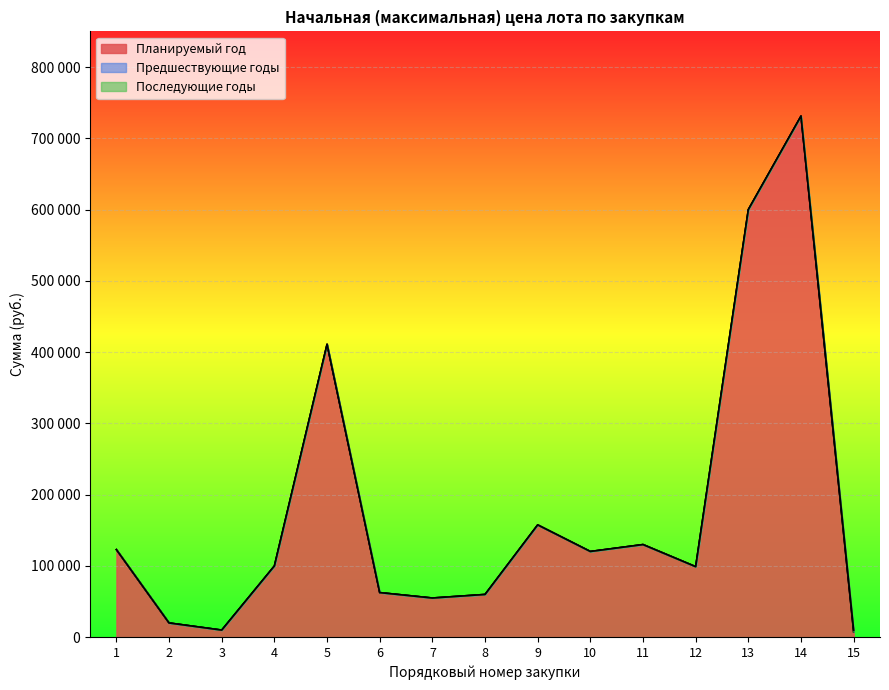

At how many categories does at least one series exceed 515430?

2